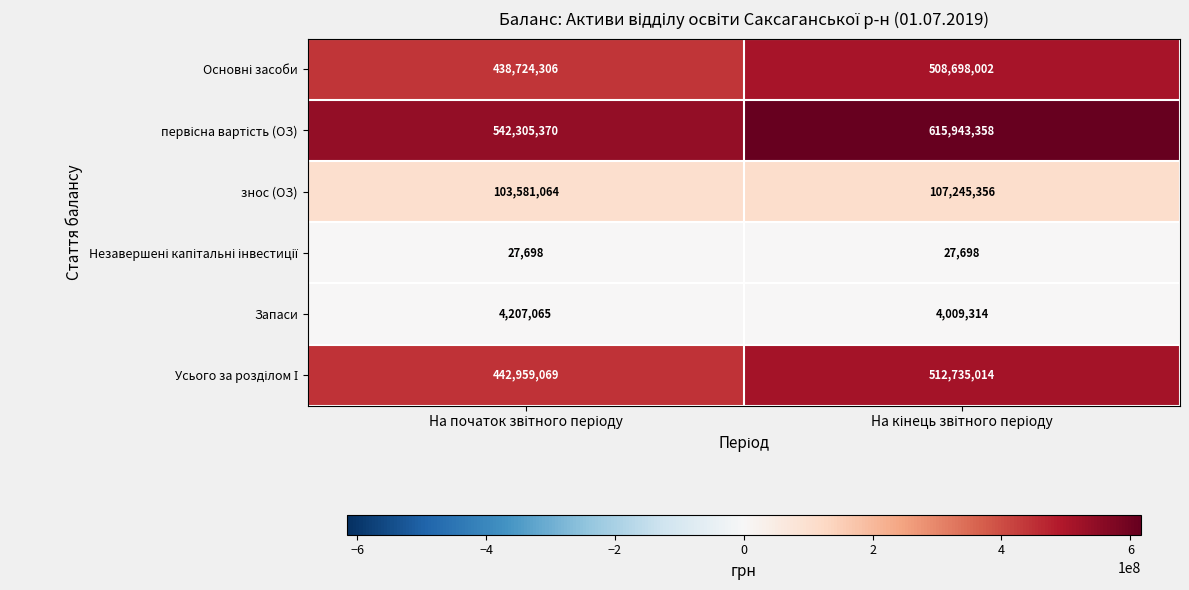

What is the maximum value shown in the chart?

615943358